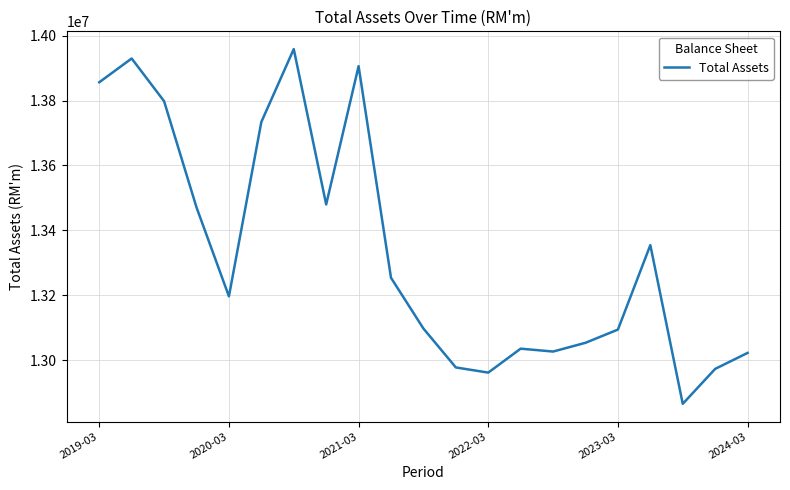

What is the difference between the maximum and minimum values?

1092404